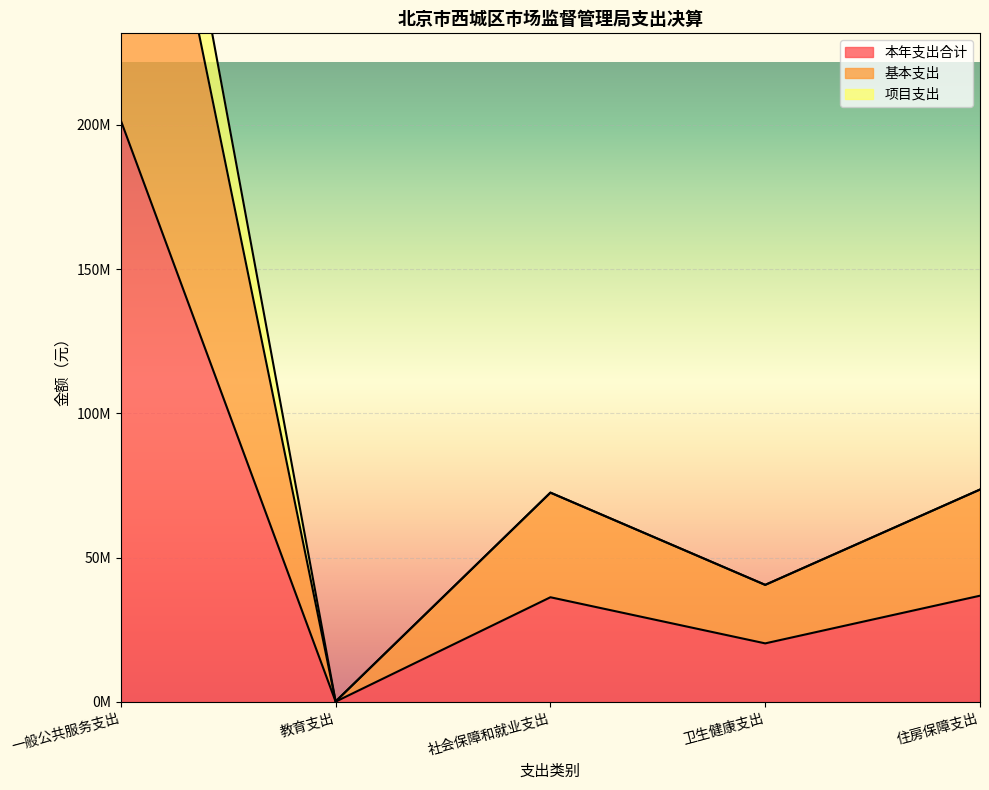

Rank the categories by 本年支出合计 value from highest to lowest.

一般公共服务支出, 住房保障支出, 社会保障和就业支出, 卫生健康支出, 教育支出